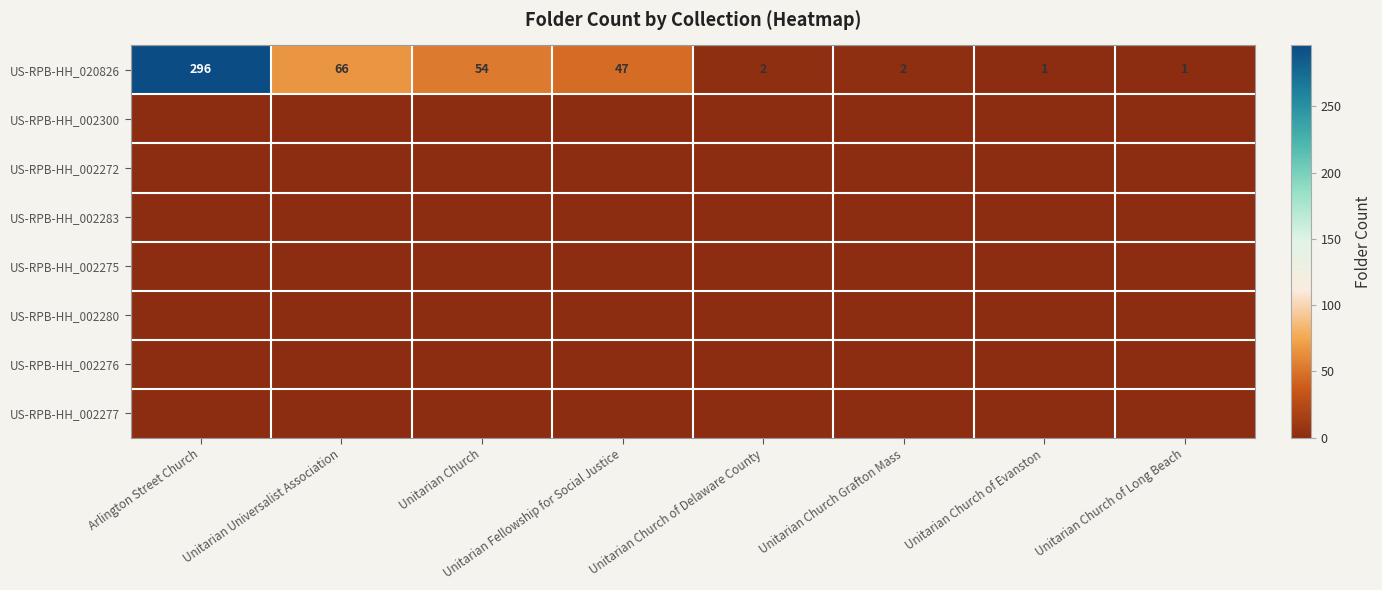

What is the average value of the US-RPB-HH_020826 series?

59